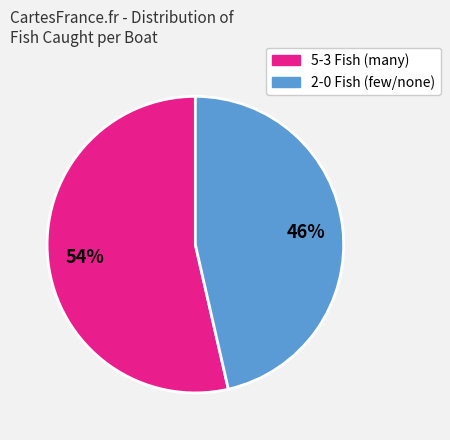

To the nearest percent, what is the average slice percentage?

50%